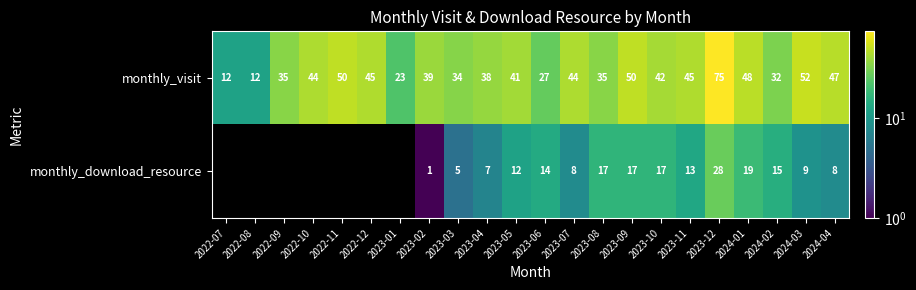

Rank the series at 2024-03 from highest to lowest value.

monthly_visit, monthly_download_resource